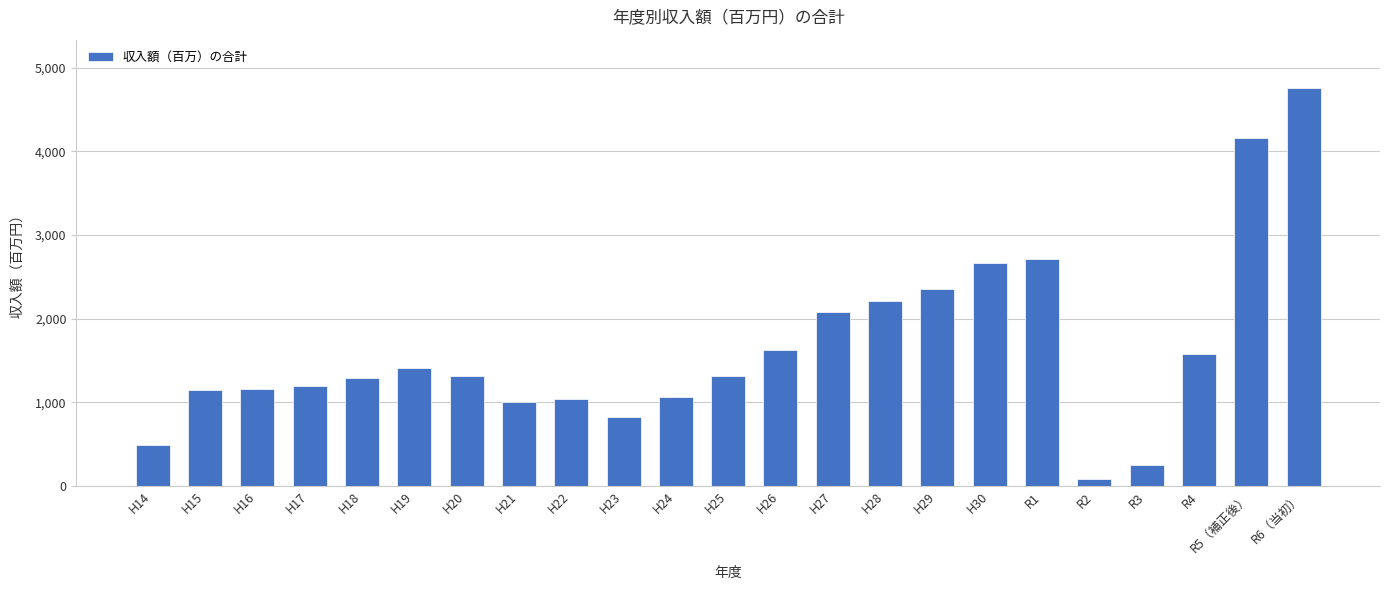

What is the greatest value displayed?

4763